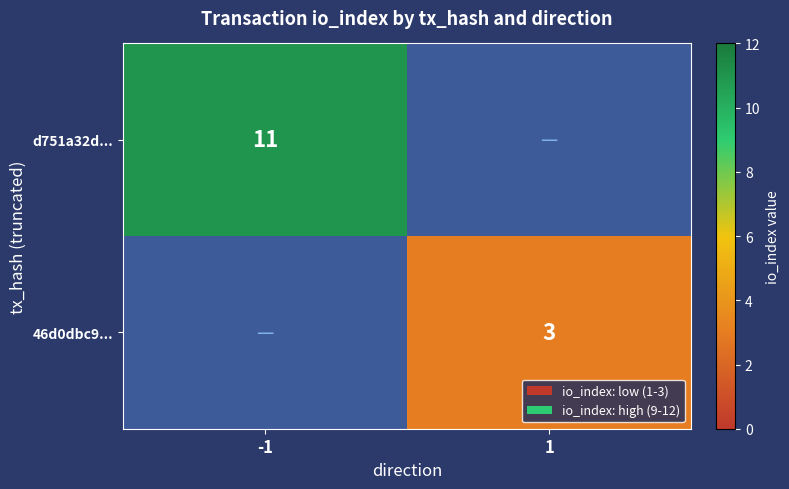

Is it true that 46d0dbc9... equals 3 at 1?

True